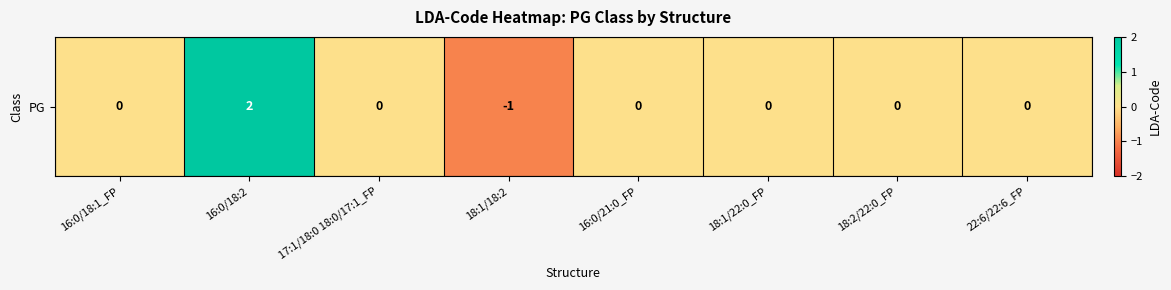

Reading left to right, transcribe all the data shown in this chart.

16:0/18:1_FP=0	16:0/18:2=2	17:1/18:0 18:0/17:1_FP=0	18:1/18:2=-1	16:0/21:0_FP=0	18:1/22:0_FP=0	18:2/22:0_FP=0	22:6/22:6_FP=0